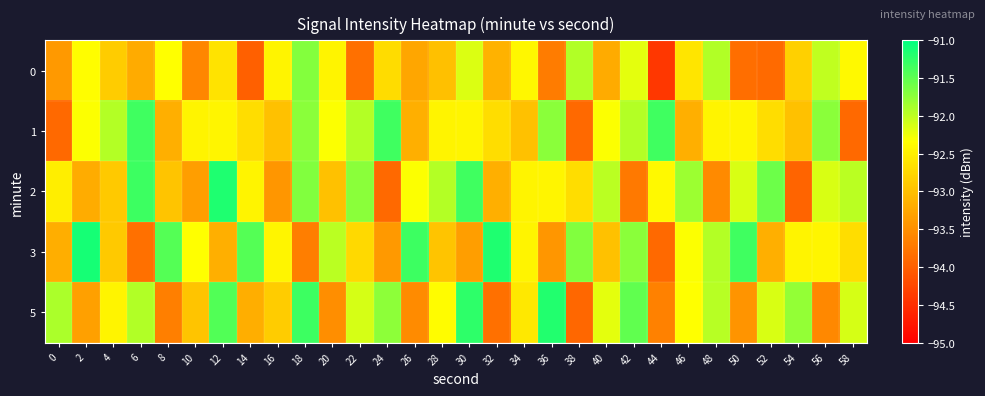

Which has a higher value, 16 or 38?

38